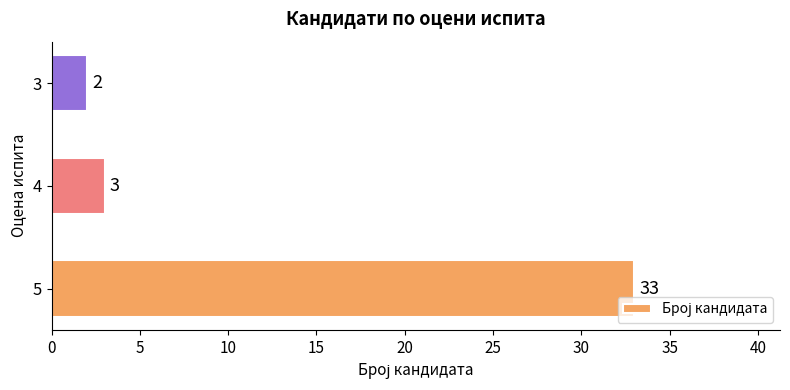

What is the difference between the maximum and minimum values?

31